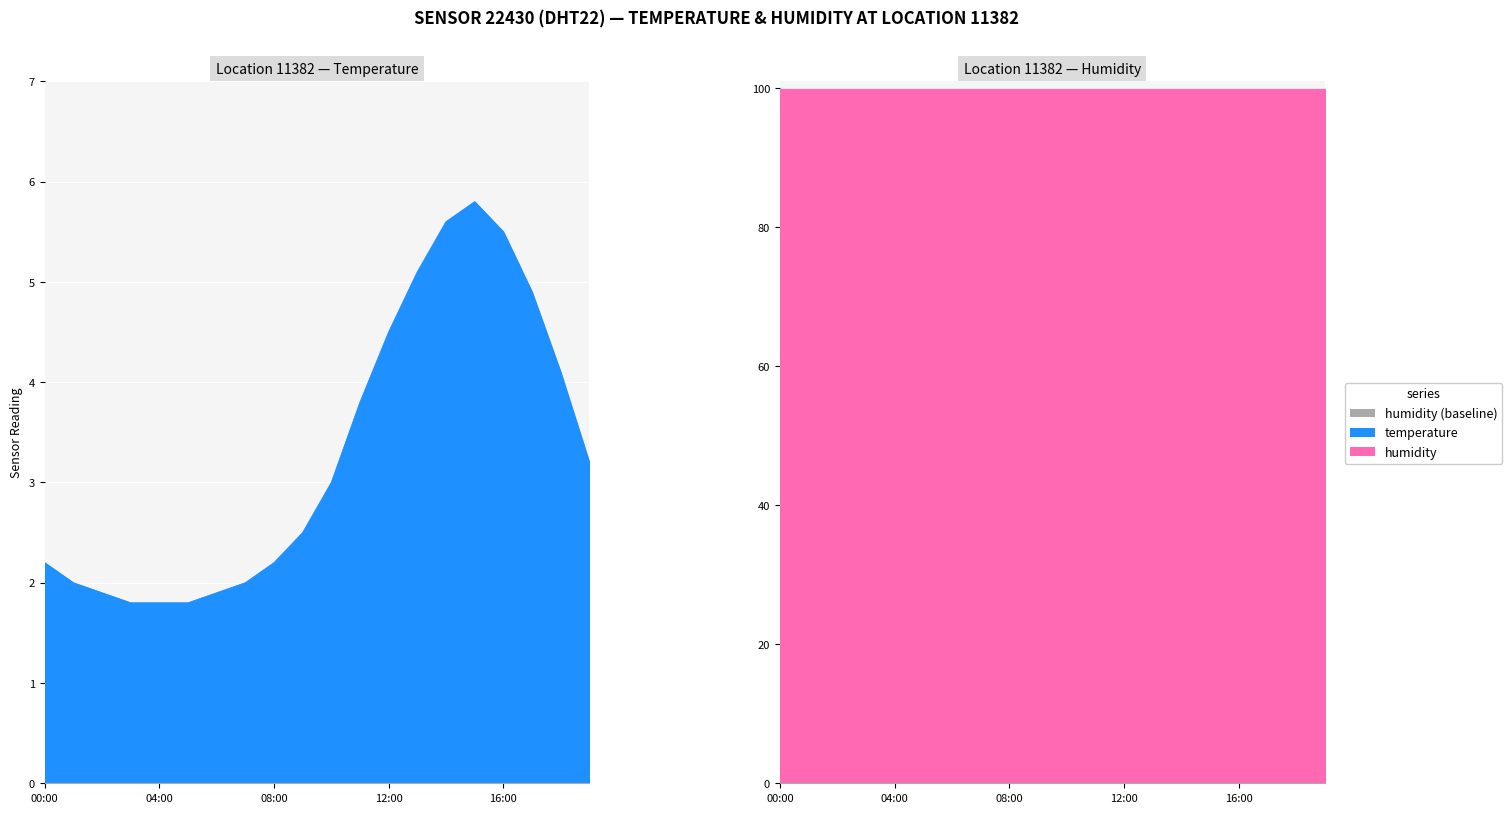

At which category does the chart reach its minimum across all series?

03:00